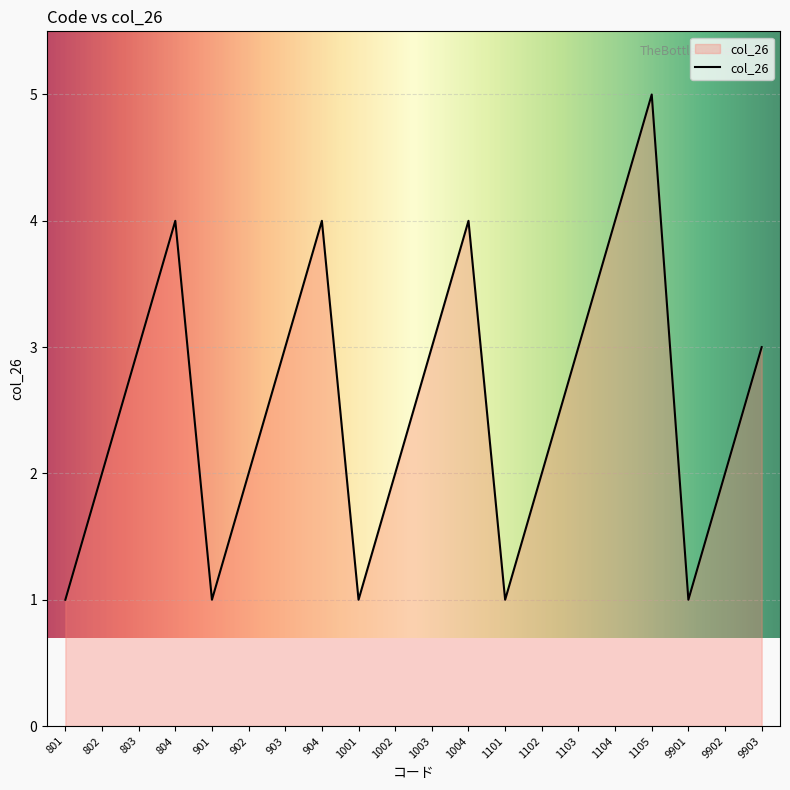

How many distinct data groups are displayed?

1